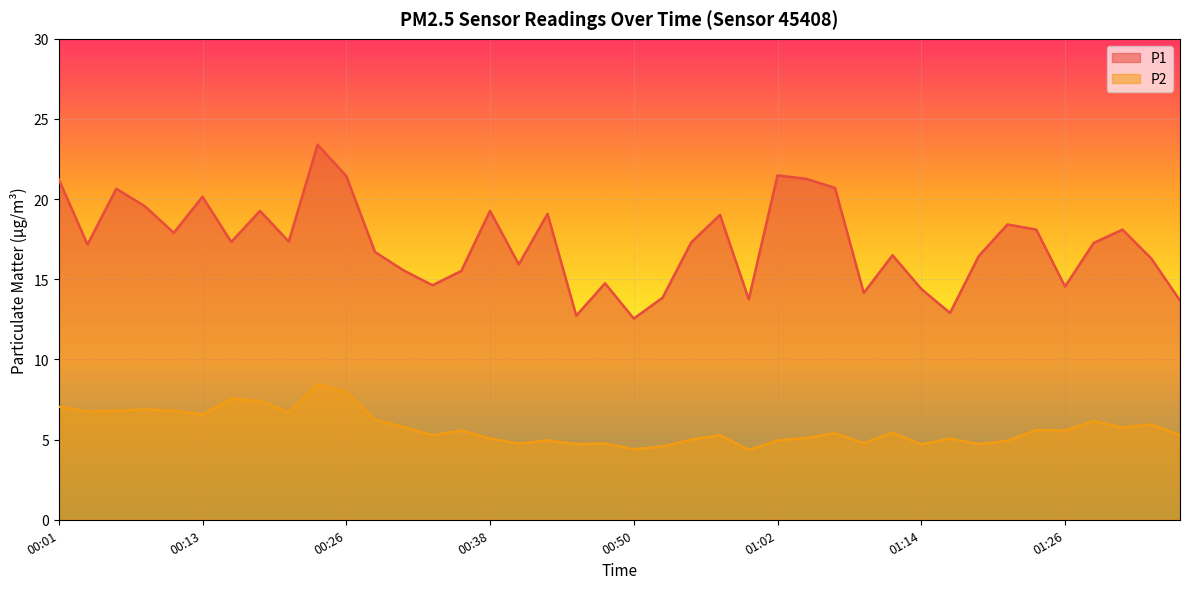

The value of P1 at 00:11 is 6.6. True or false?

False